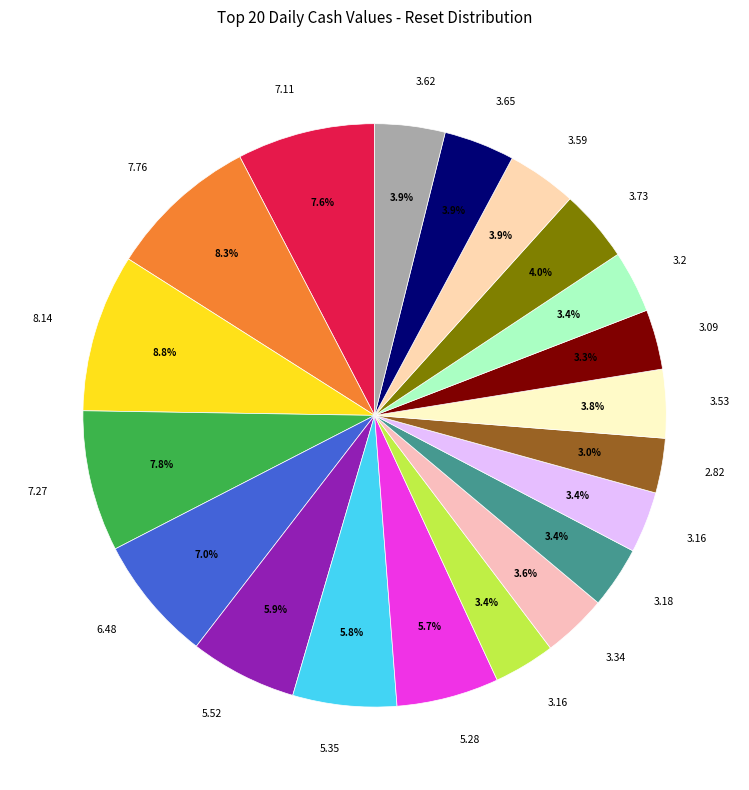

Is there a majority slice in this chart?

No